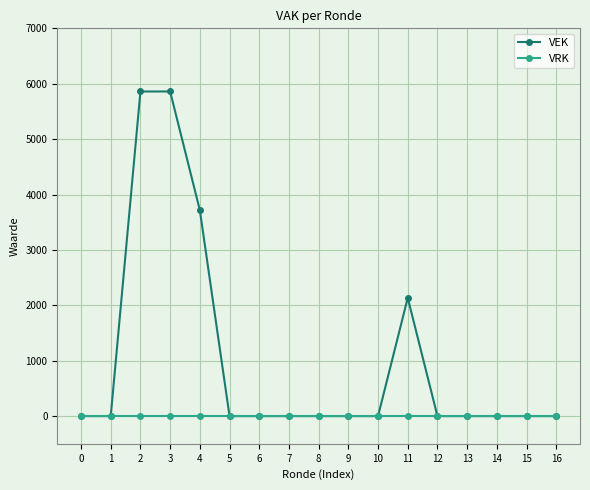

At how many categories does at least one series exceed 195?

4